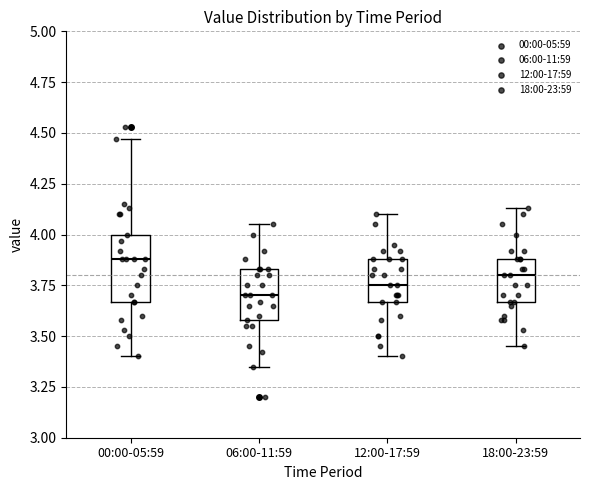

Comparing the boxes themselves (not the whiskers), which one is the tallest?

00:00-05:59